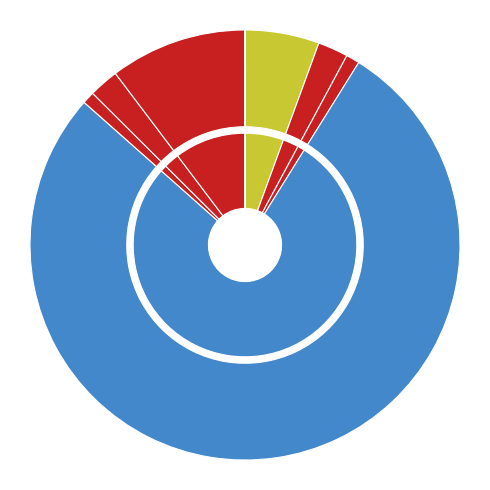

To the nearest percent, what percentage of the pie is G8?

10%